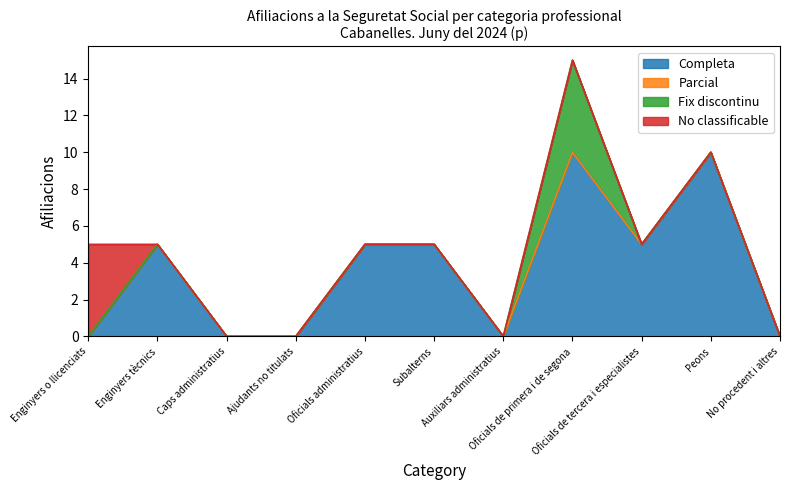

Which series changed the most between Caps administratius and Oficials de tercera i especialistes?

Completa